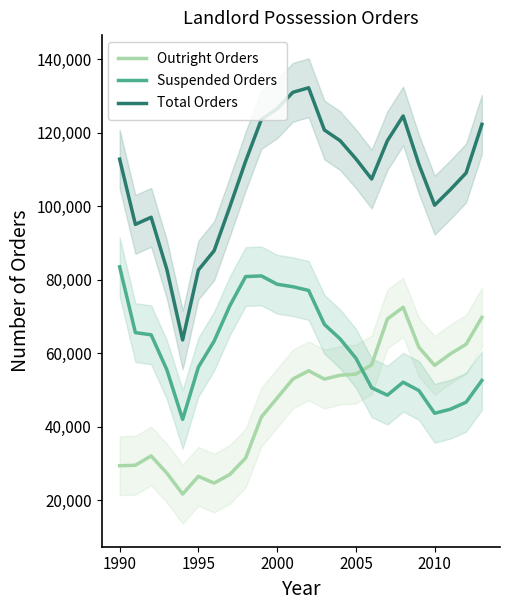

How many lines are shown in the chart?

3